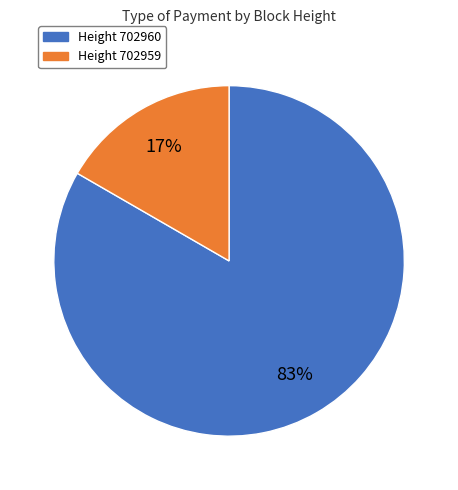

Is there a majority slice in this chart?

Yes